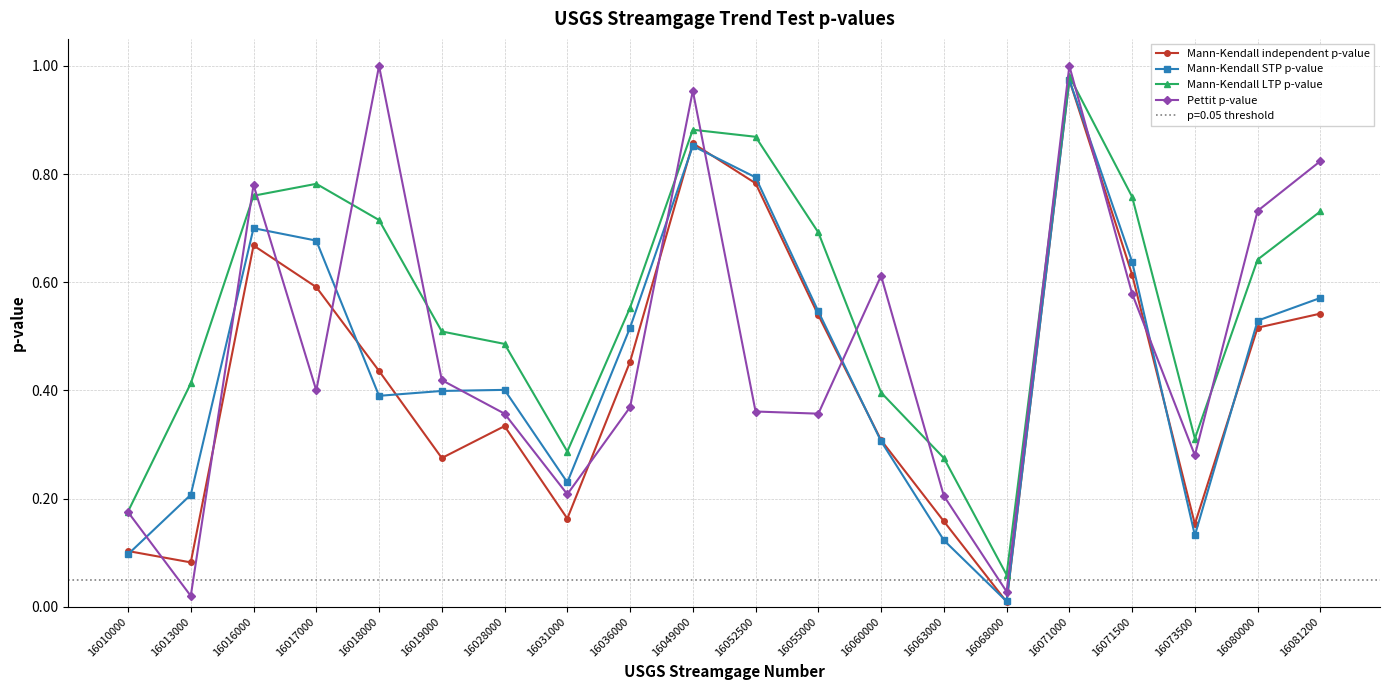

Which series has the largest total across all categories?

Mann-Kendall LTP p-value